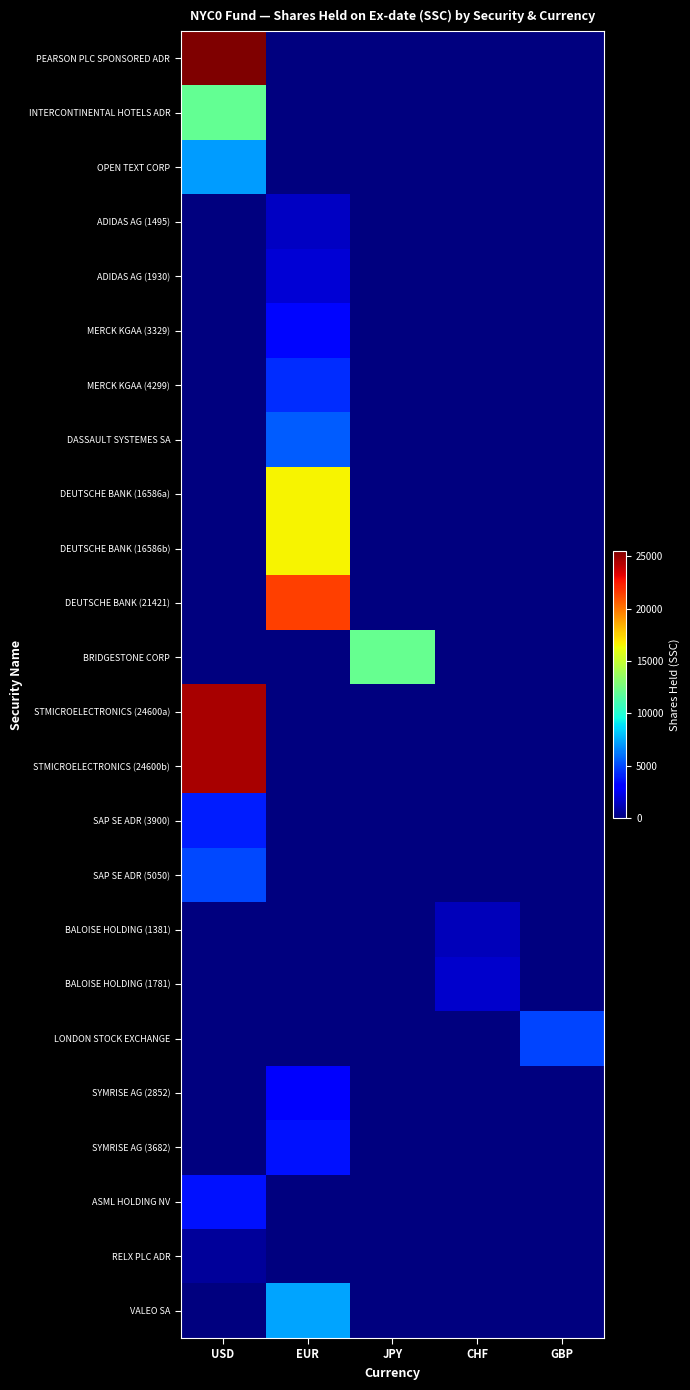

At JPY, list the series in order from largest to smallest.

BRIDGESTONE CORP, PEARSON PLC SPONSORED ADR, INTERCONTINENTAL HOTELS ADR, OPEN TEXT CORP, ADIDAS AG (1495), ADIDAS AG (1930), MERCK KGAA (3329), MERCK KGAA (4299), DASSAULT SYSTEMES SA, DEUTSCHE BANK (16586a), DEUTSCHE BANK (16586b), DEUTSCHE BANK (21421), STMICROELECTRONICS (24600a), STMICROELECTRONICS (24600b), SAP SE ADR (3900), SAP SE ADR (5050), BALOISE HOLDING (1381), BALOISE HOLDING (1781), LONDON STOCK EXCHANGE, SYMRISE AG (2852), SYMRISE AG (3682), ASML HOLDING NV, RELX PLC ADR, VALEO SA